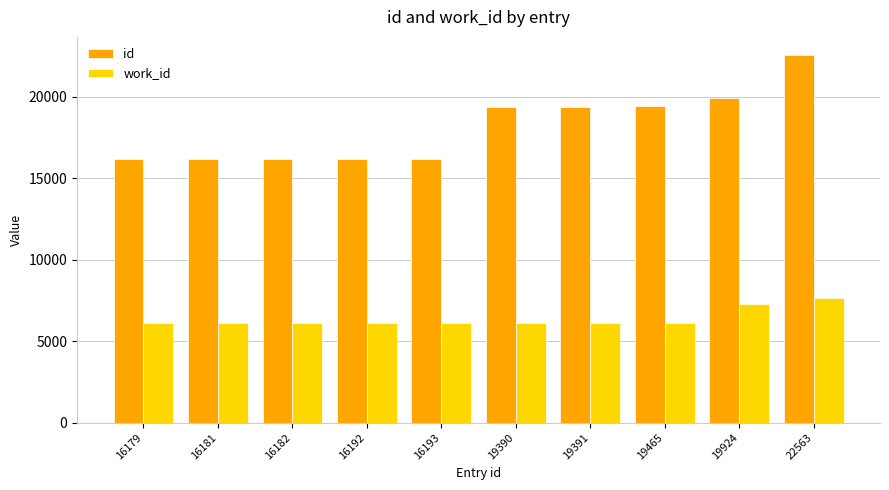

Rank the series by their maximum value, from lowest to highest.

work_id, id